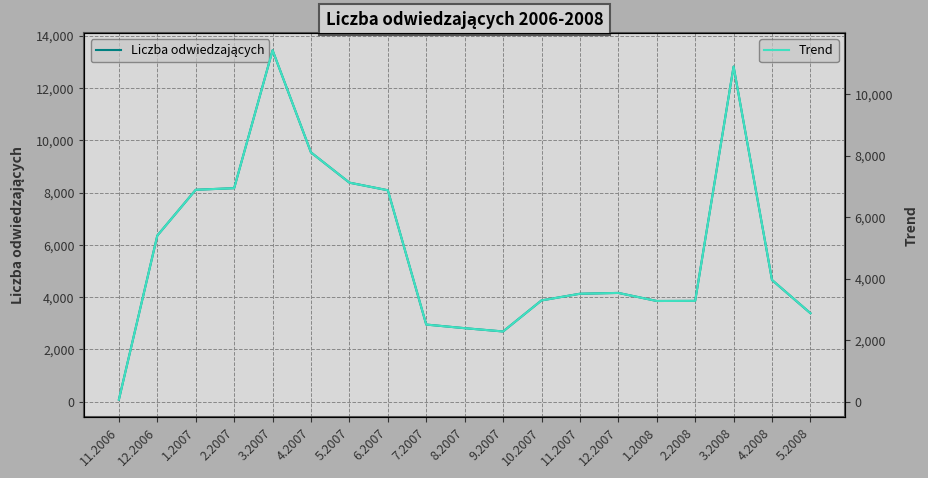

How many lines are shown in the chart?

2